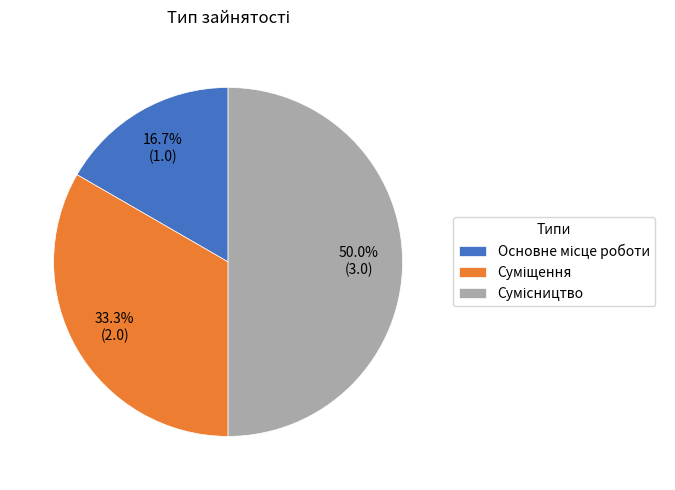

What is the ratio of the value at Основне місце роботи to the value at Сумісництво?

0.3